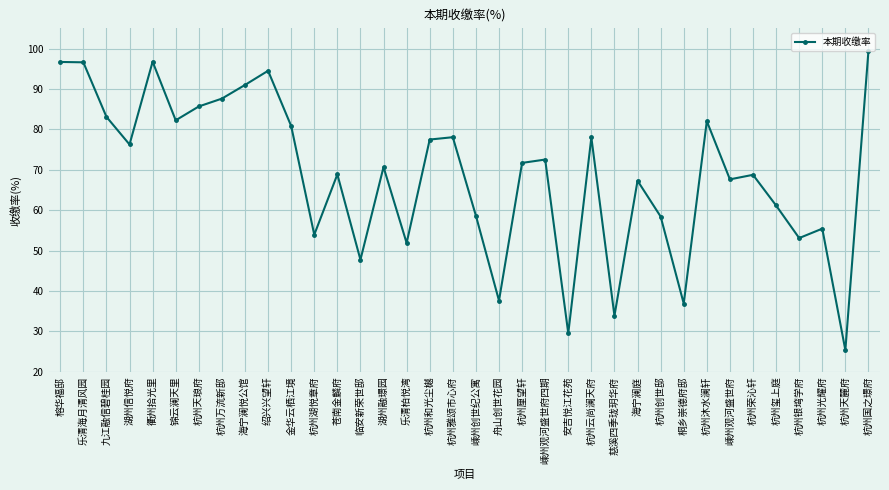

True or false: the data shows 64.9 at 舟山创世花园.

False